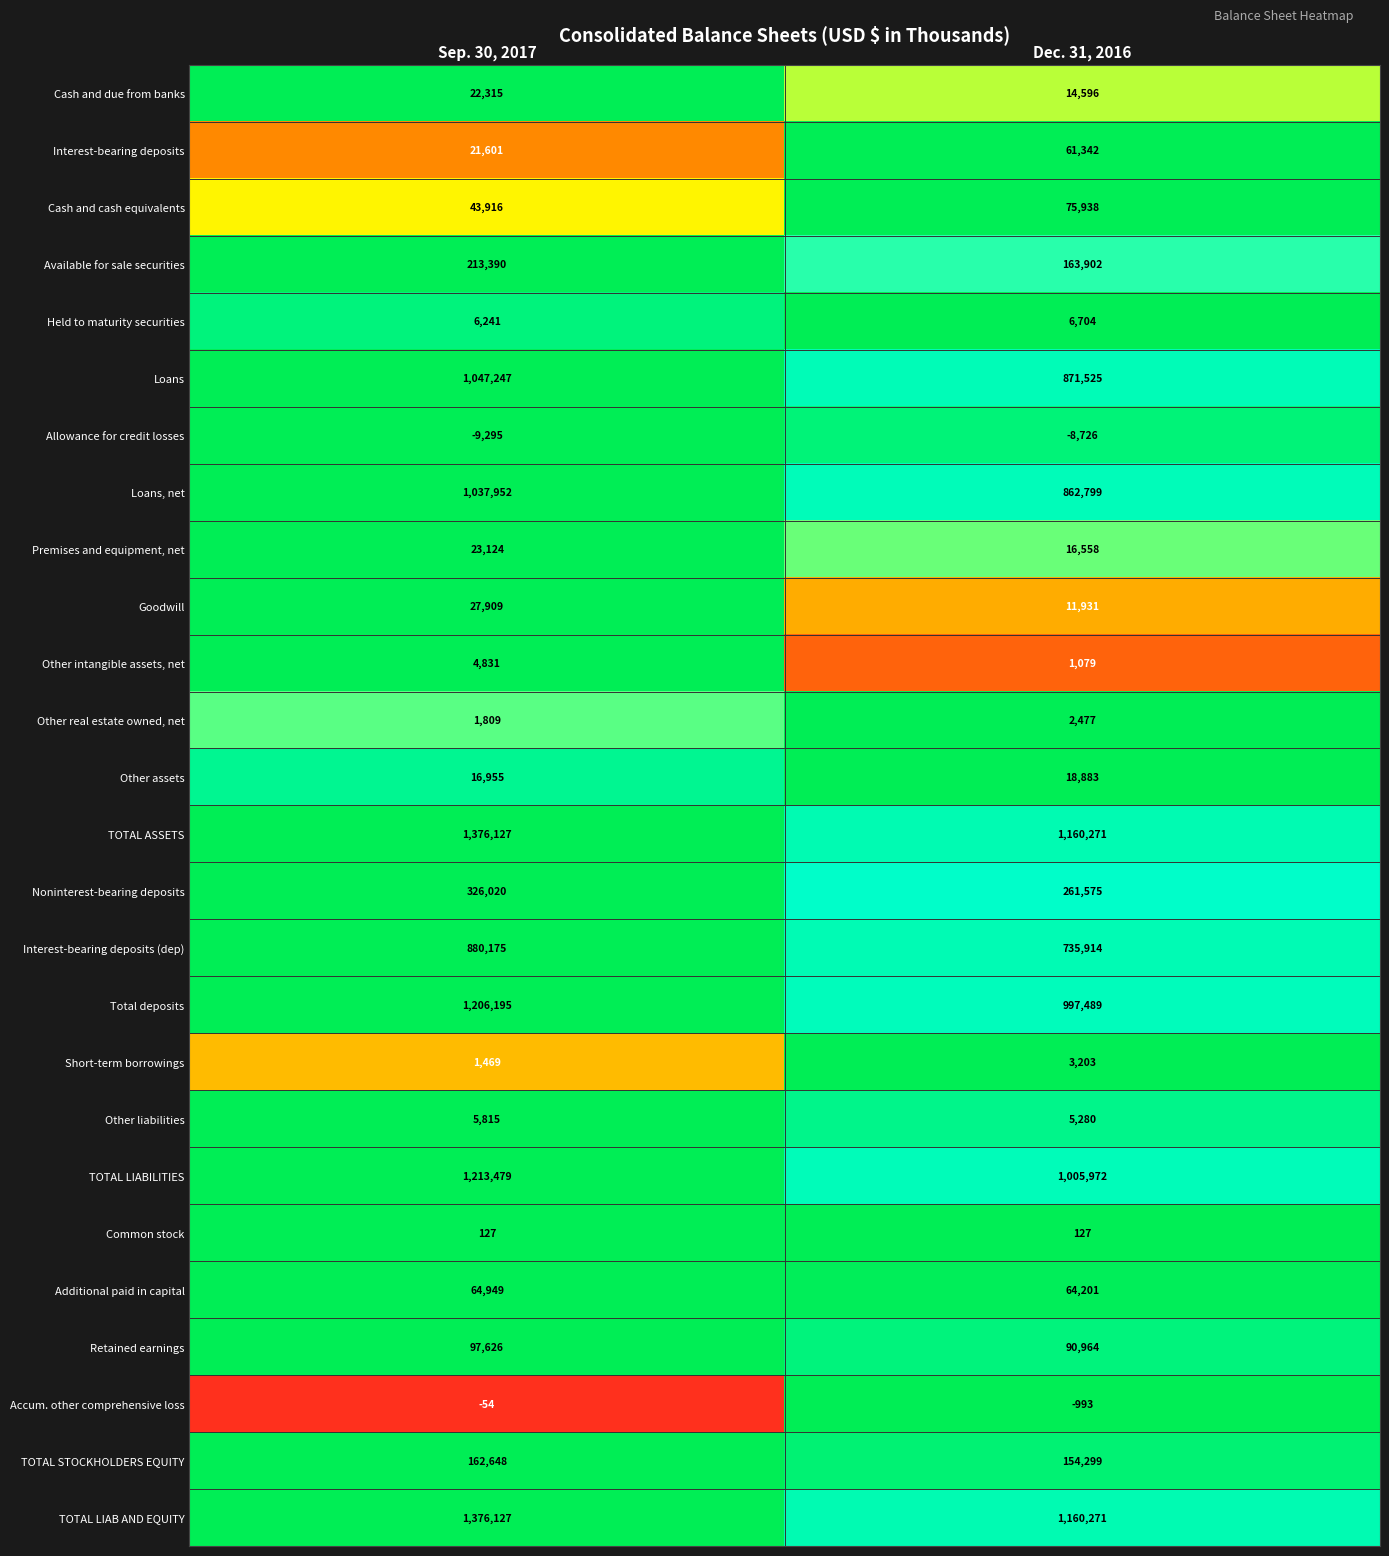

At which category is the sum across all series the highest?

Sep. 30, 2017